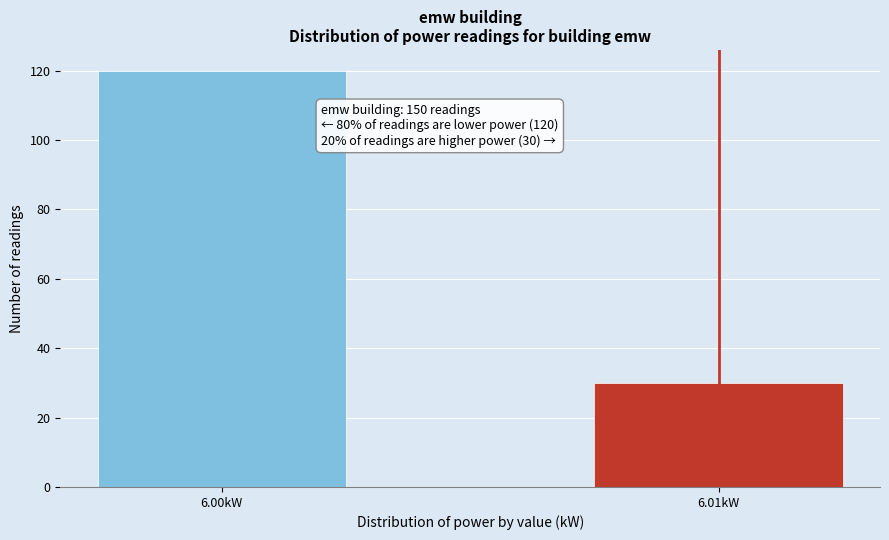

Reading left to right, extract all data points from this chart.

120	30